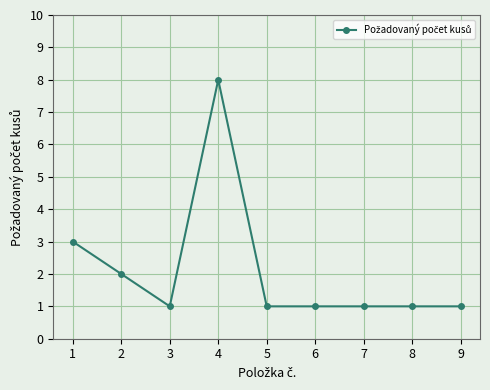

What is the sum of all values?

19